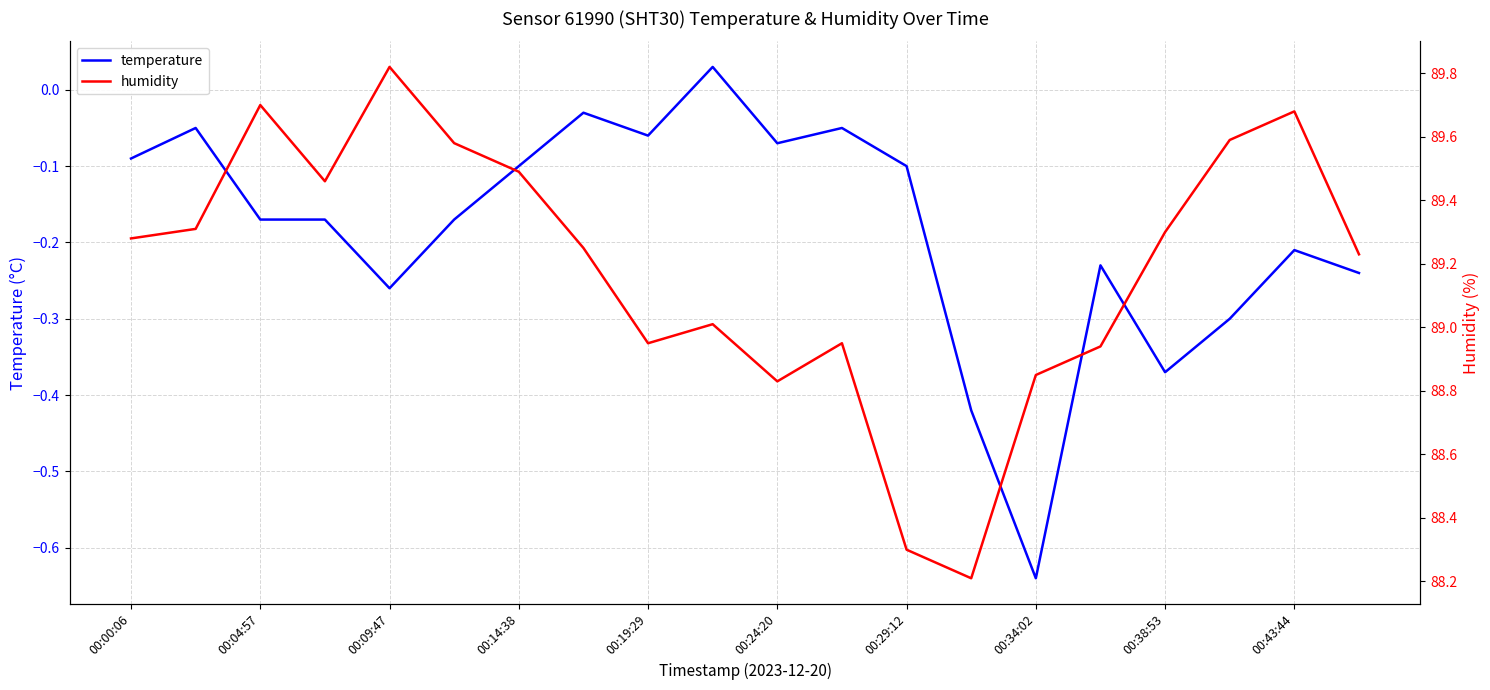

True or false: temperature has more than 2 points higher than both neighbors.

True